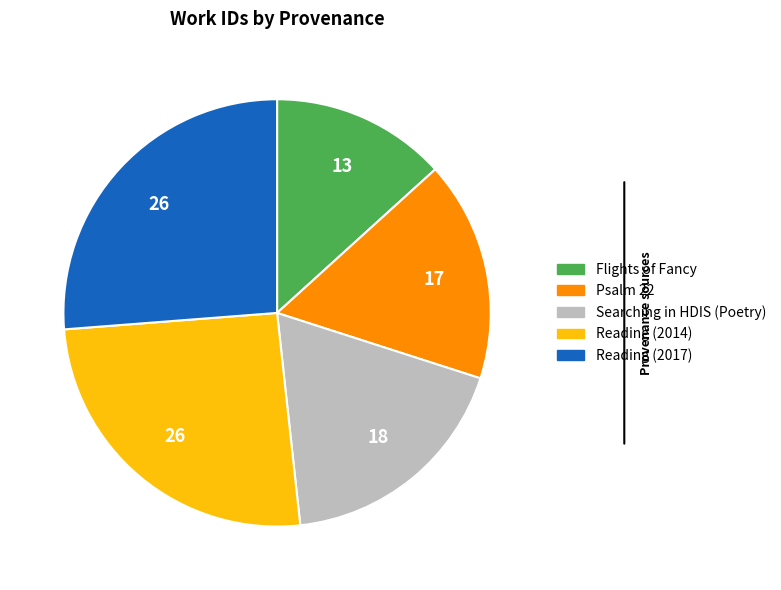

Combined, do Reading (2014) and Psalm 22 account for over 50%?

No